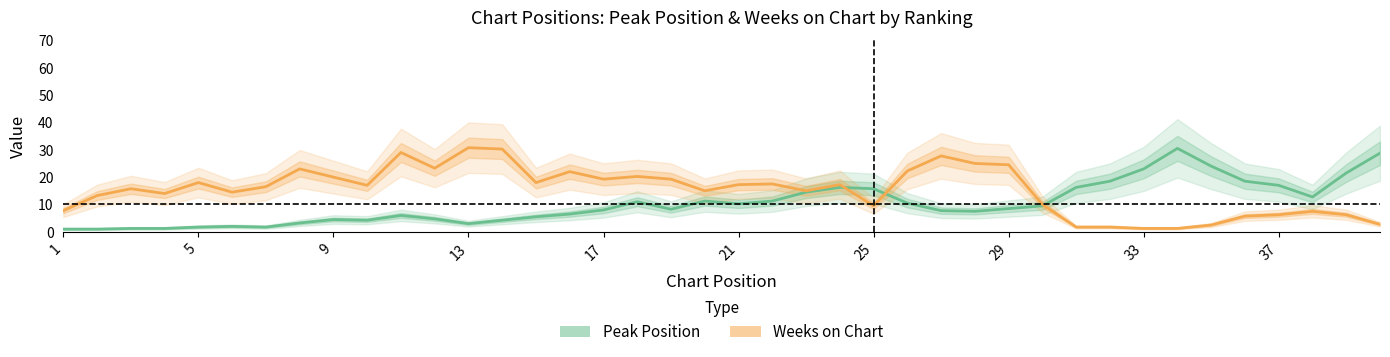

How many interior local peaks does the Peak Position series have?

7